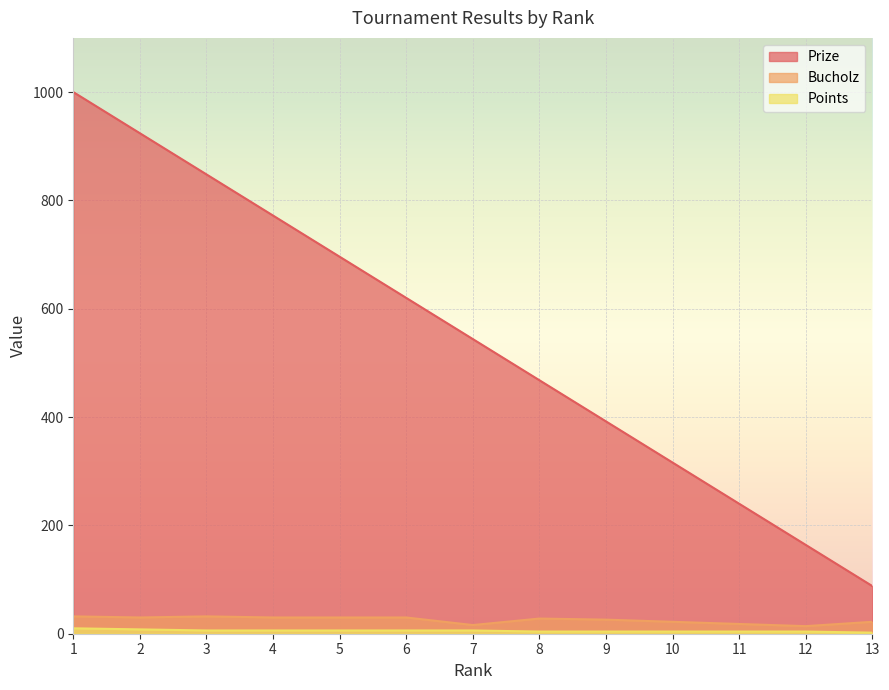

At which label does Points reach its peak?

1